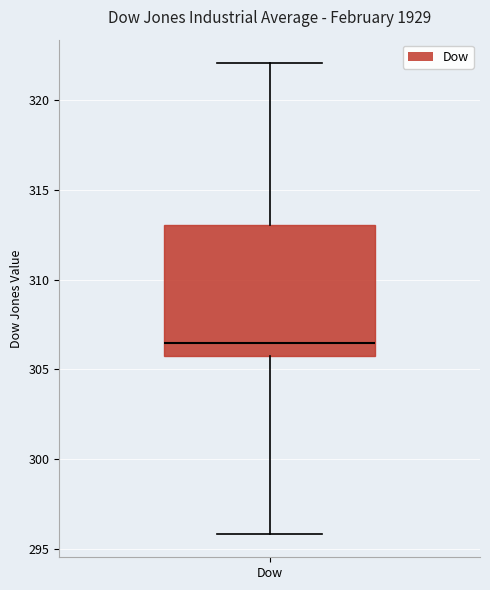

Where does the upper whisker of the box for Dow end on the y-axis? The values are not printed on the chart, so give them approximately, as read against the axis.

322.0